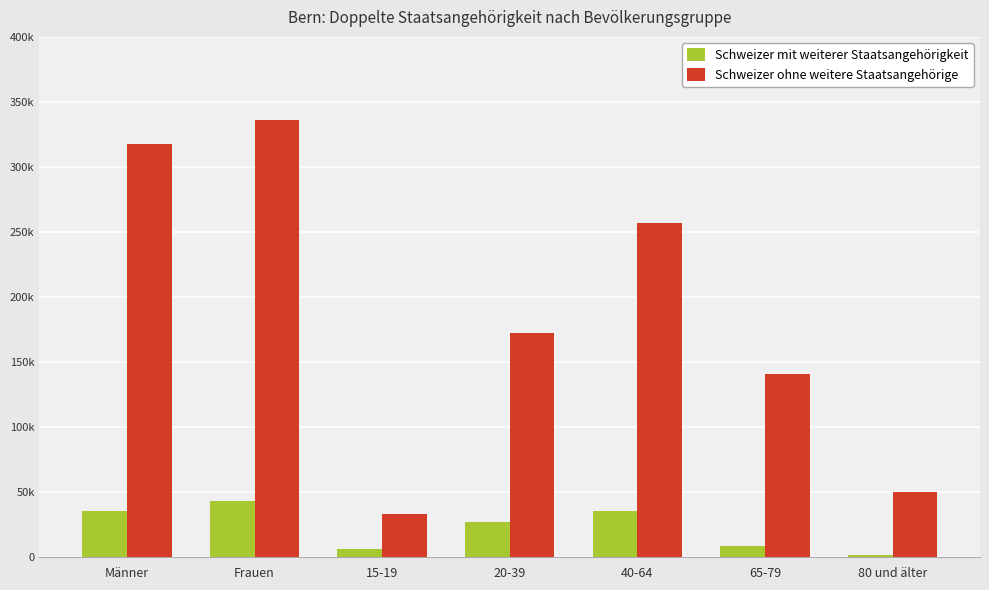

Are the bars horizontal?

No